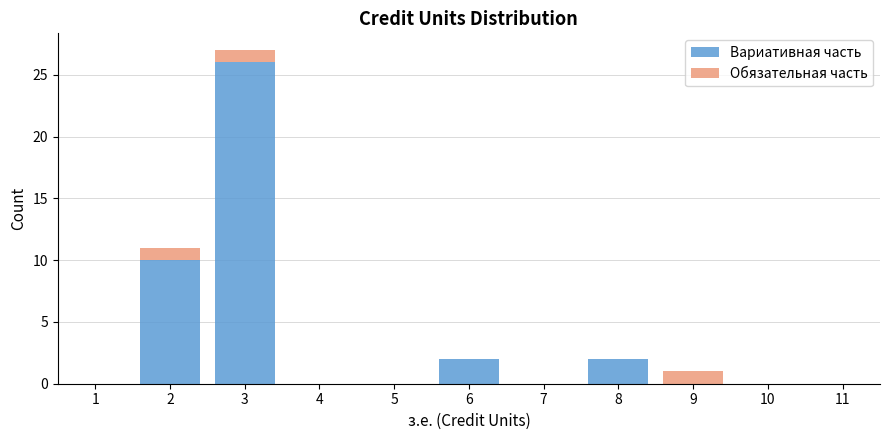

Reading left to right, transcribe this chart: for each stacked bar, give the range it covers on the x-axis and its total height. The values are not printed on the chart, so give them approximately, as read against the axis.

0.5 to 1.5: 0
1.5 to 2.5: 11
2.5 to 3.5: 27
3.5 to 4.5: 0
4.5 to 5.5: 0
5.5 to 6.5: 2
6.5 to 7.5: 0
7.5 to 8.5: 2
8.5 to 9.5: 1
9.5 to 10.5: 0
10.5 to 11.5: 0